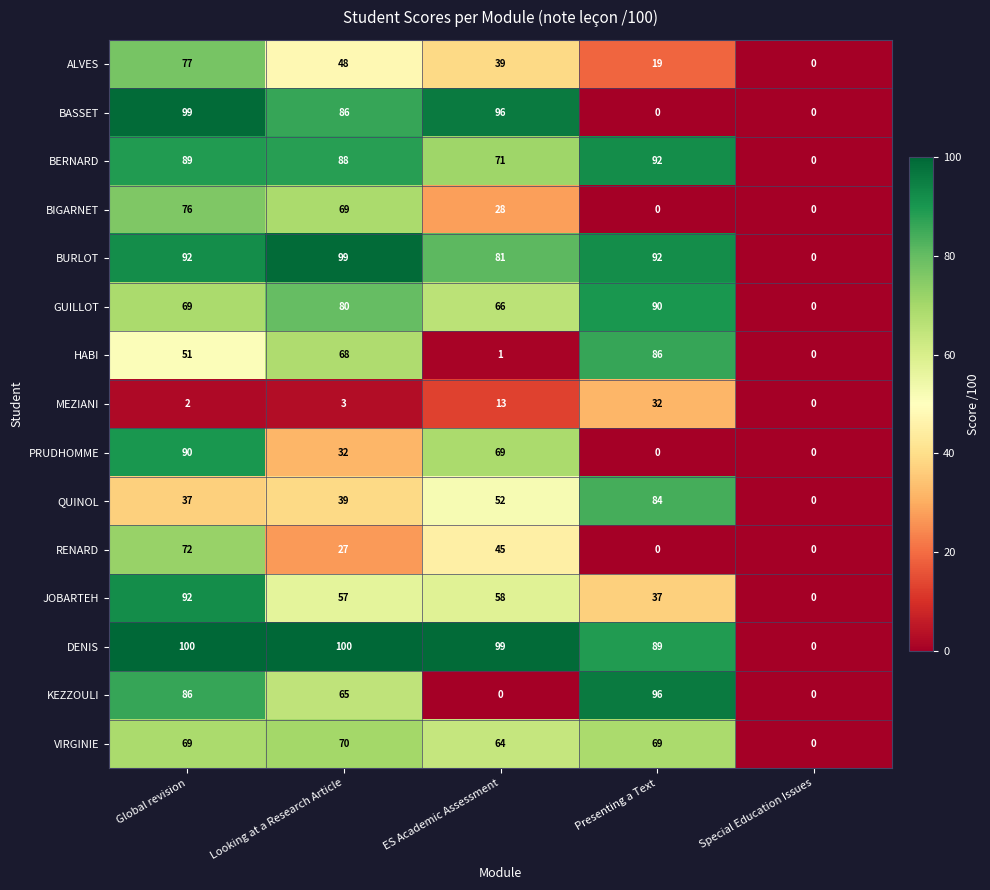

What is the maximum value for BURLOT?

99